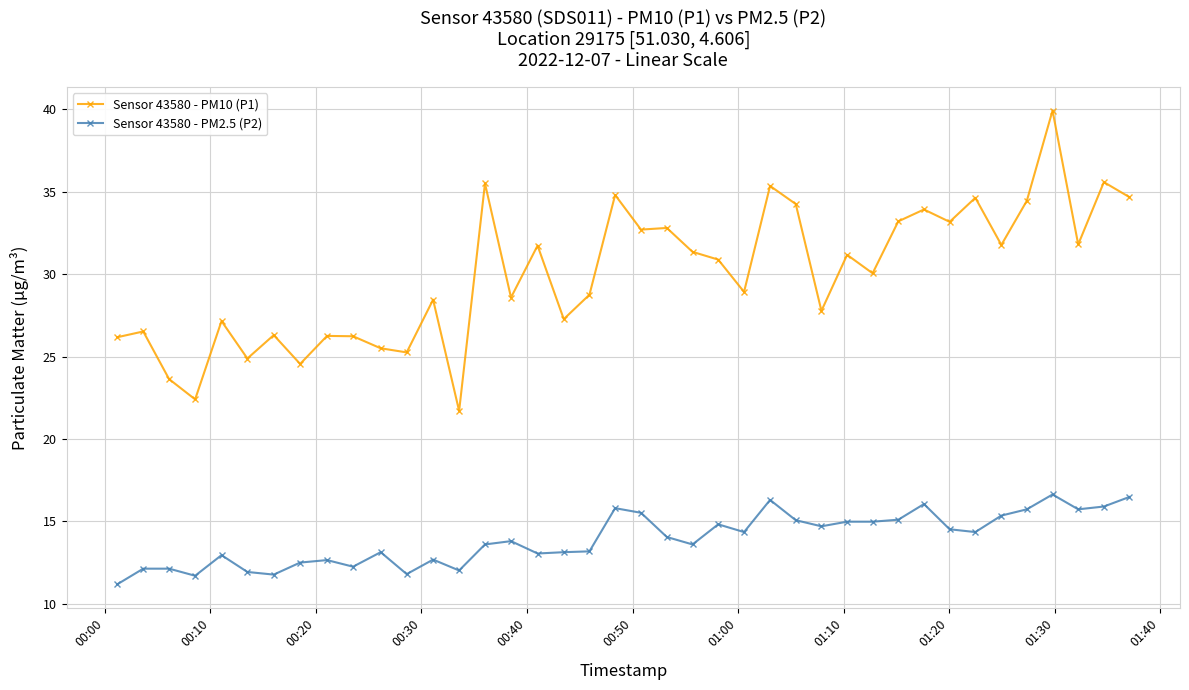

True or false: Sensor 43580 - PM2.5 (P2) and Sensor 43580 - PM10 (P1) intersect in this chart.

False